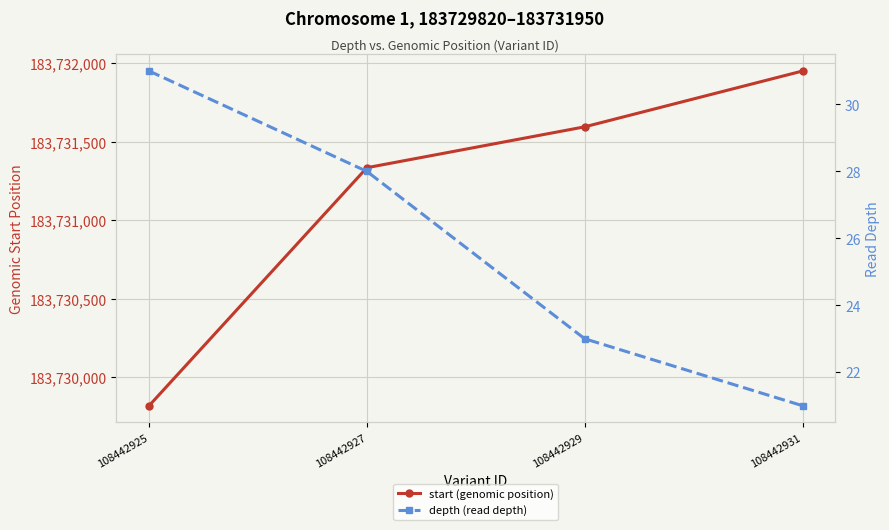

Which series has the largest total across all categories?

start (genomic position)